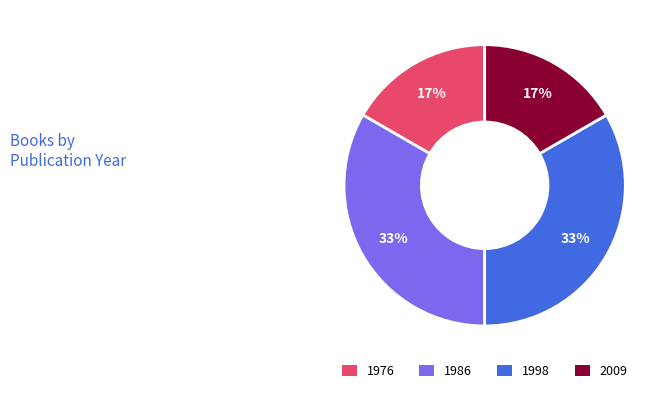

How many segments does this pie chart have?

4